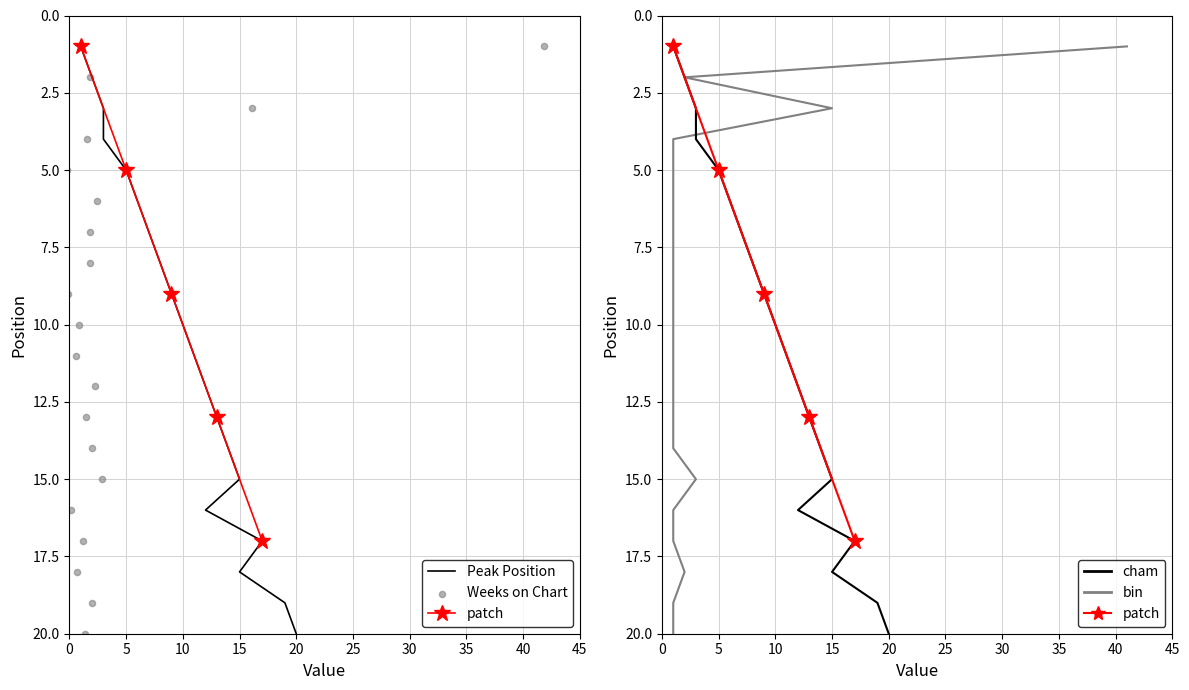

What is the change in value from 2 to 17?

+15